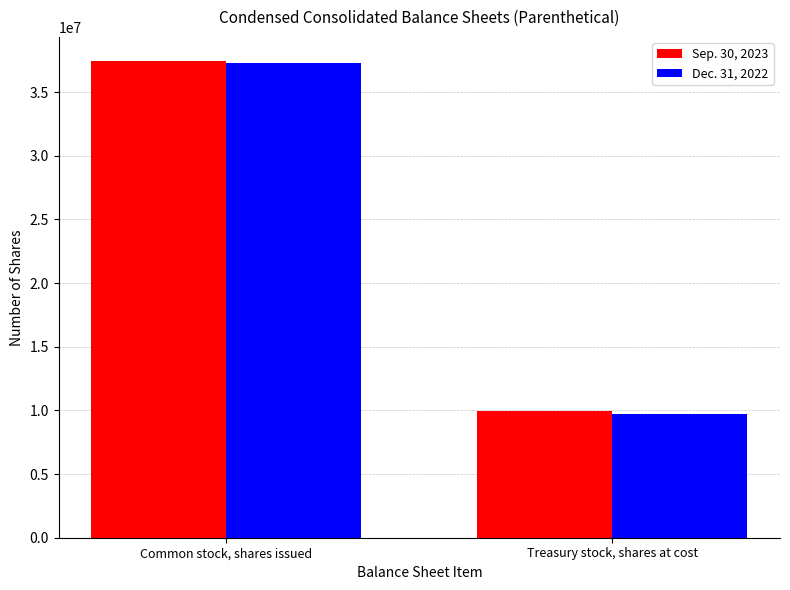

What is the sum of all Sep. 30, 2023 values?

47449000